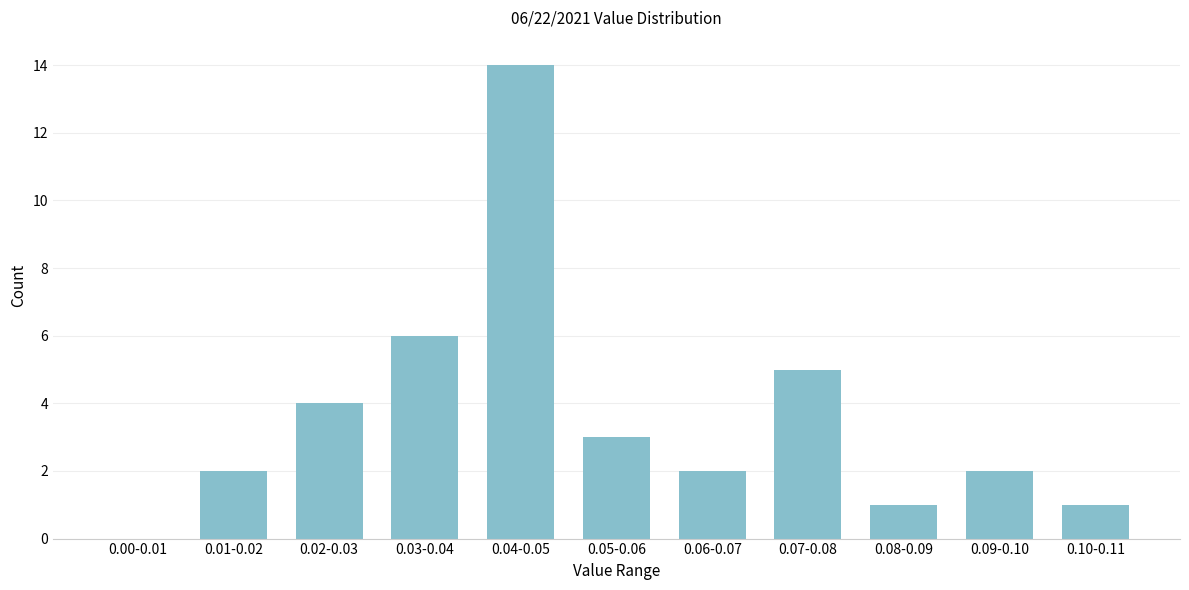

Reading left to right, what are all the values shown in this chart?

0.00-0.01=0	0.01-0.02=2	0.02-0.03=4	0.03-0.04=6	0.04-0.05=14	0.05-0.06=3	0.06-0.07=2	0.07-0.08=5	0.08-0.09=1	0.09-0.10=2	0.10-0.11=1